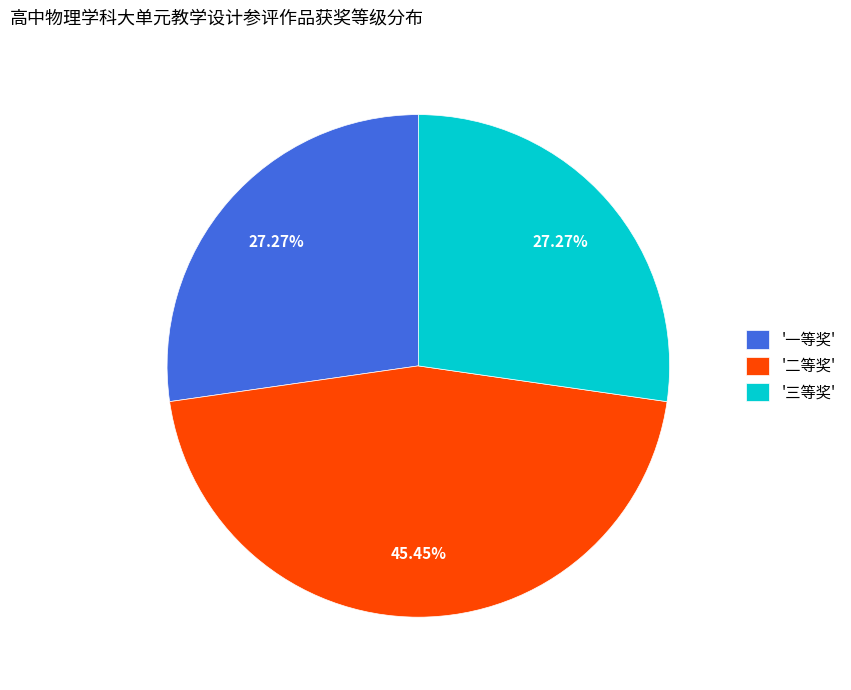

How many segments does this pie chart have?

3